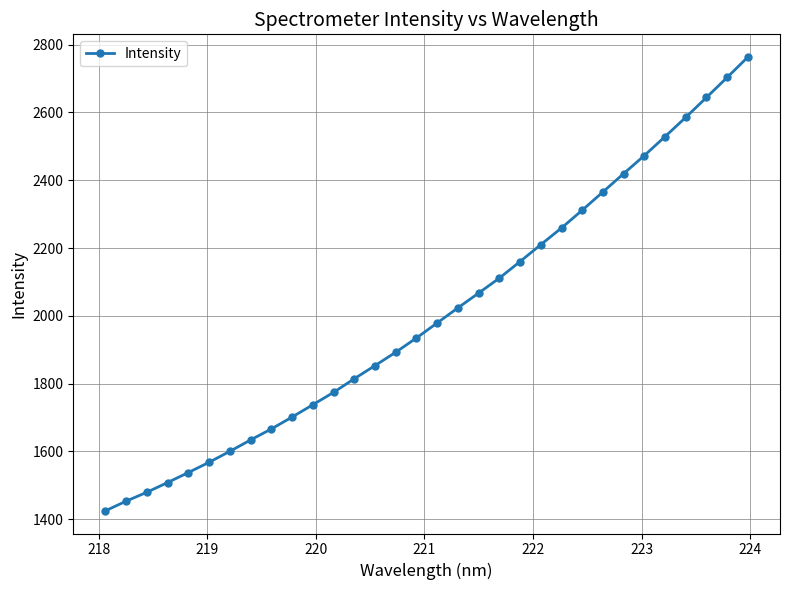

What is the maximum value shown in the chart?

2763.5